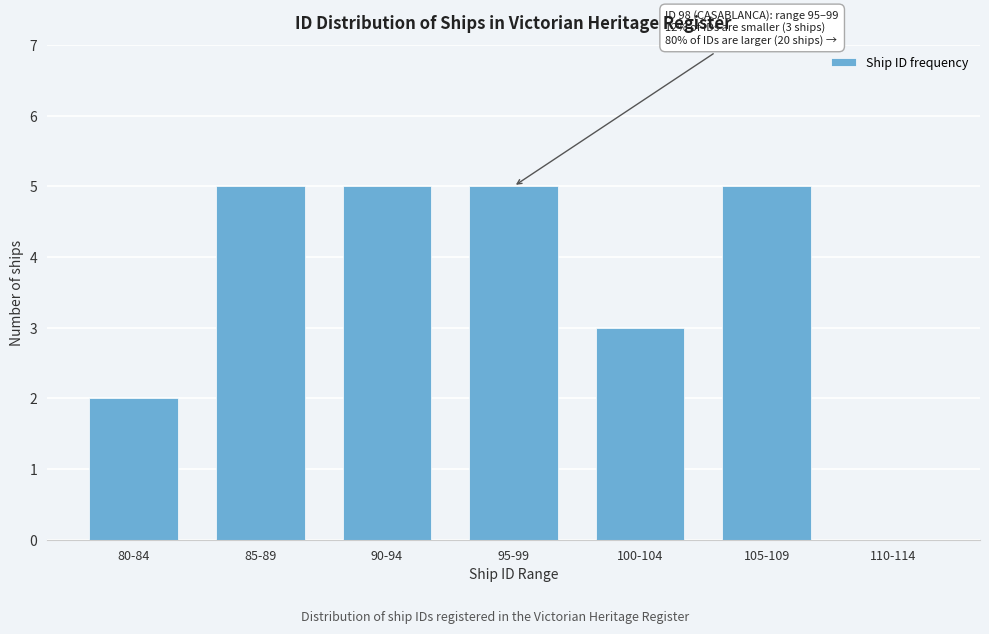

Reading left to right, what are all the values shown in this chart?

80-84=2	85-89=5	90-94=5	95-99=5	100-104=3	105-109=5	110-114=0